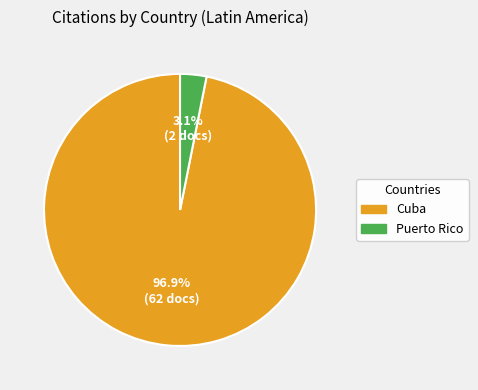

The Cuba slice represents 97% of the pie. True or false?

True